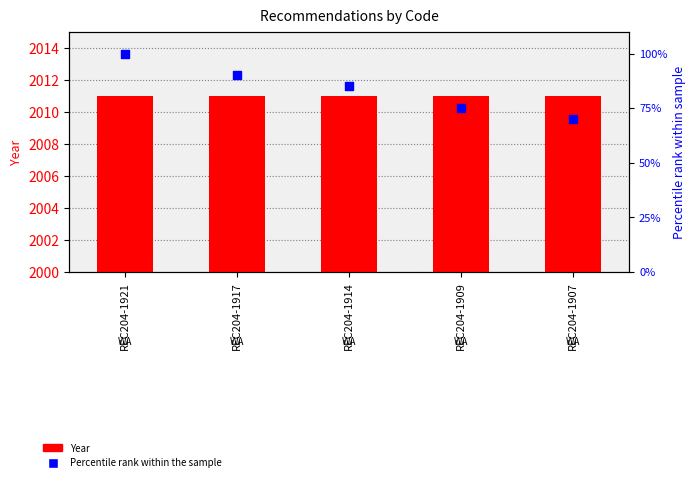

Which series has the largest Y range (max minus min)?

Percentile rank